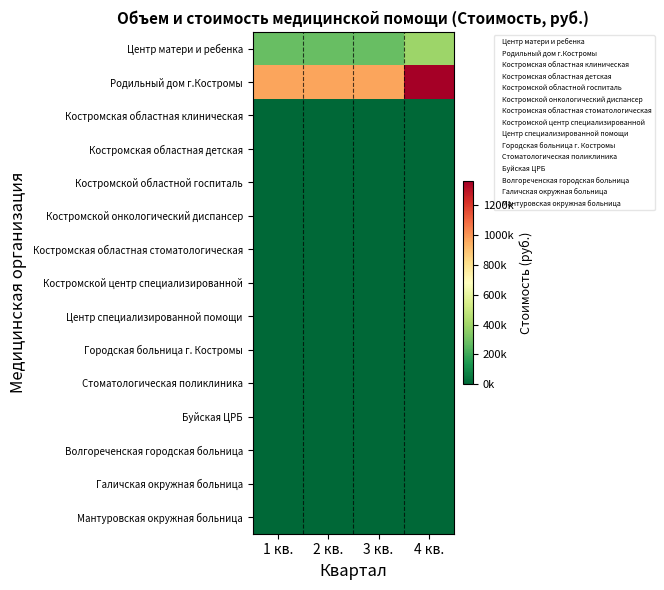

Between 2 кв. and 4 кв., which series saw the biggest shift?

Родильный дом г.Костромы